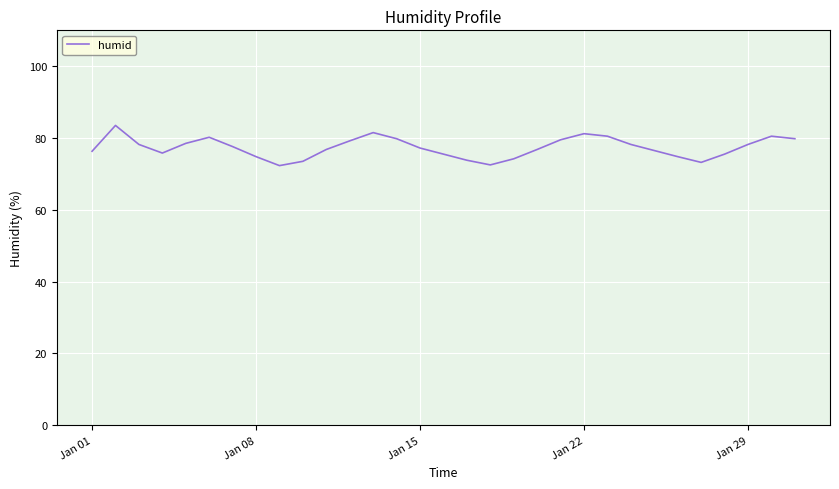

What is the minimum value shown in the chart?

72.3